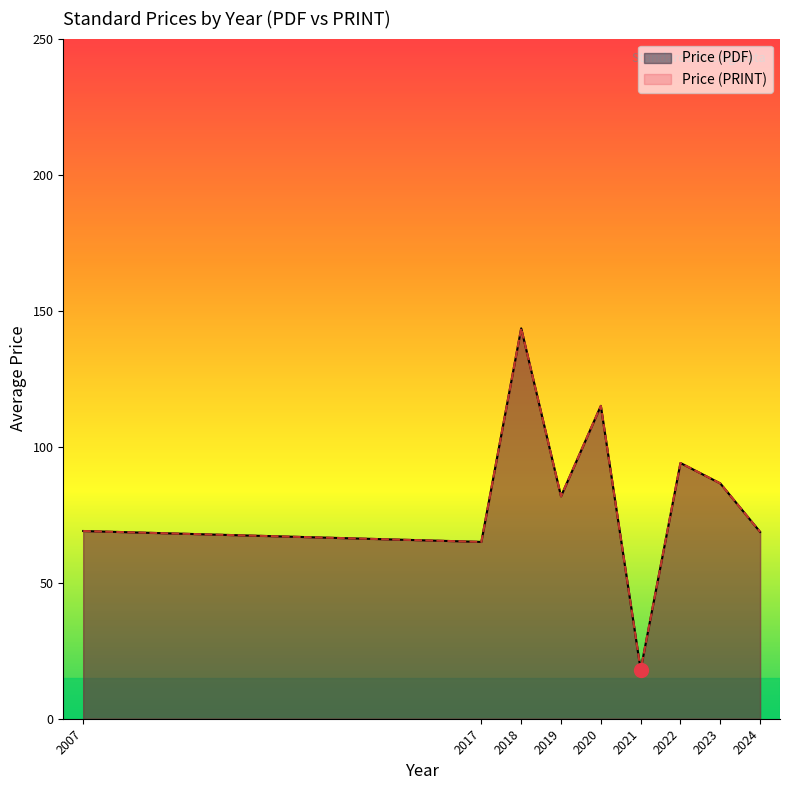

True or false: Price (PDF) and Price (PRINT) cross at least once.

False